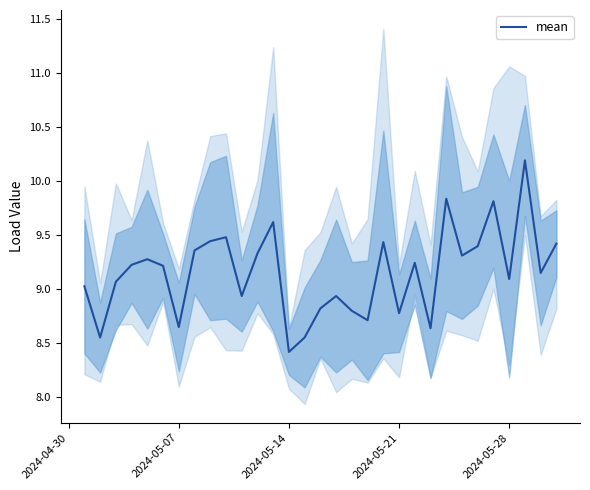

Which category has the lowest value in the mean series?

2024-05-14